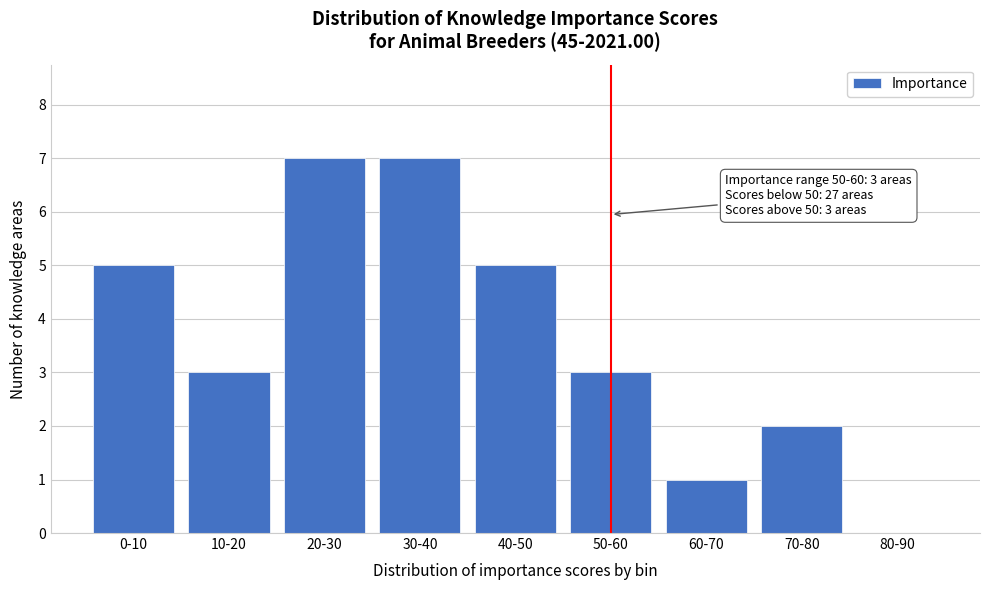

Reading left to right, list all the values displayed in this chart.

0-10=5	10-20=3	20-30=7	30-40=7	40-50=5	50-60=3	60-70=1	70-80=2	80-90=0